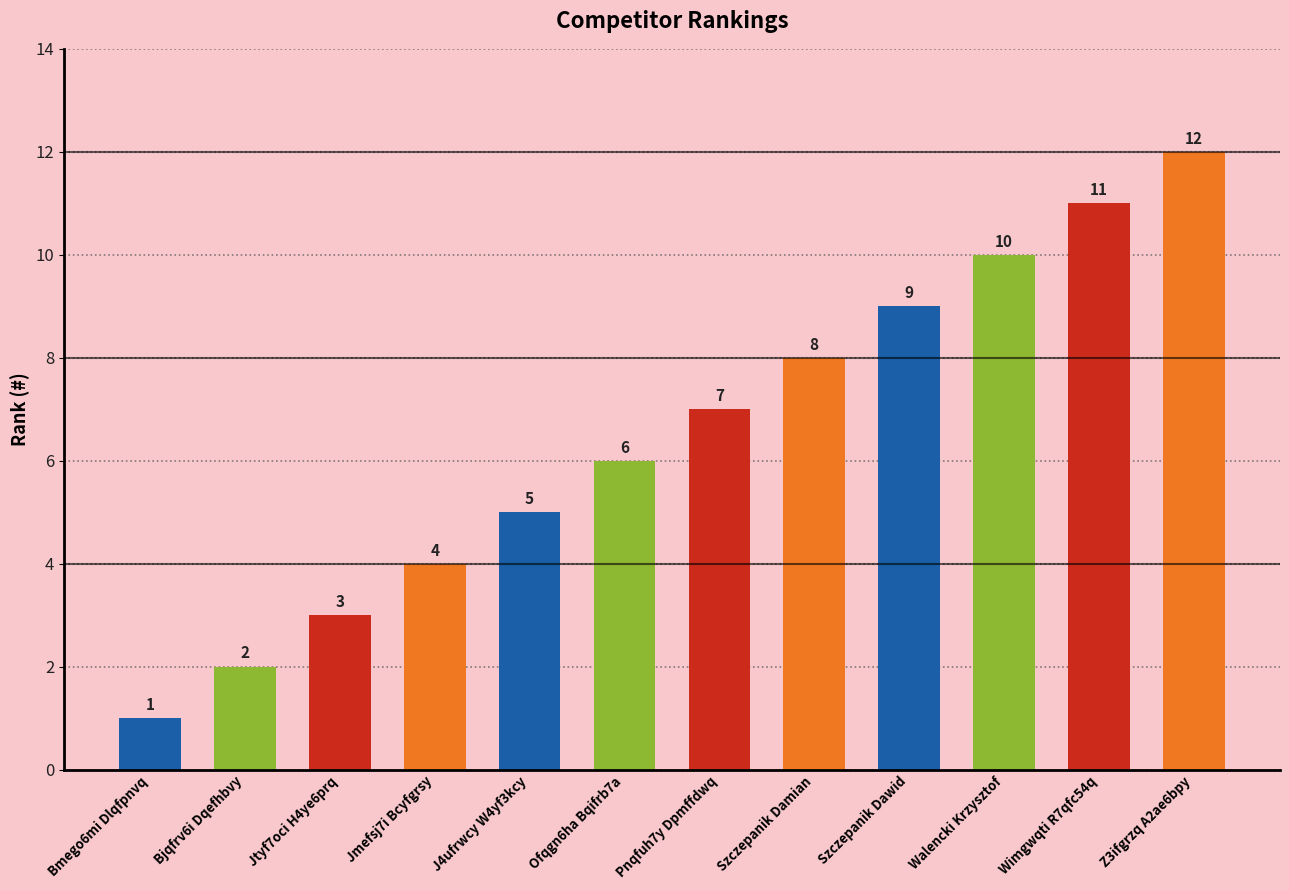

What is the difference between the second highest and second lowest values?

9